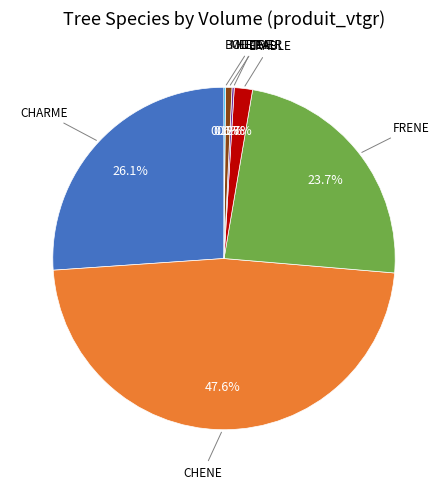

Is there any slice that represents more than half of the pie?

No